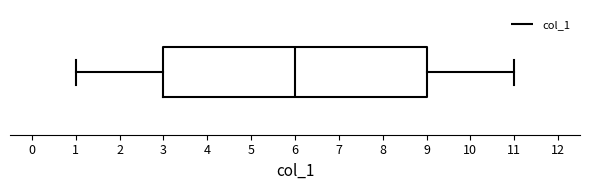

Transcribe this box plot: give where the median line is, the range the box spans, and where the two whiskers end, as read against the x-axis. The values are not printed on the chart, so give them approximately, as read against the axis.

median 6, box 3 to 9, whiskers 1 to 11